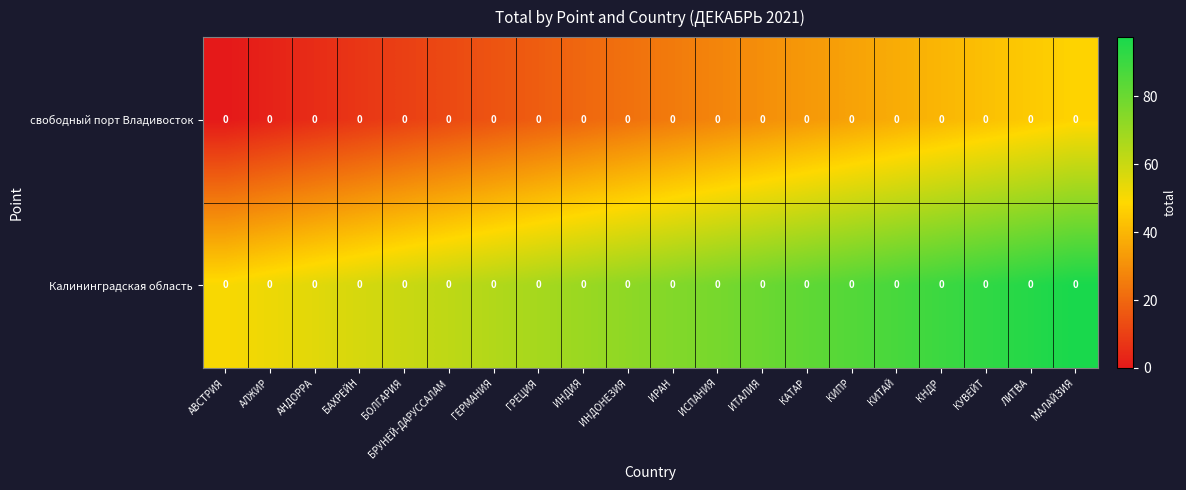

Which category has the lowest value across all series?

АВСТРИЯ